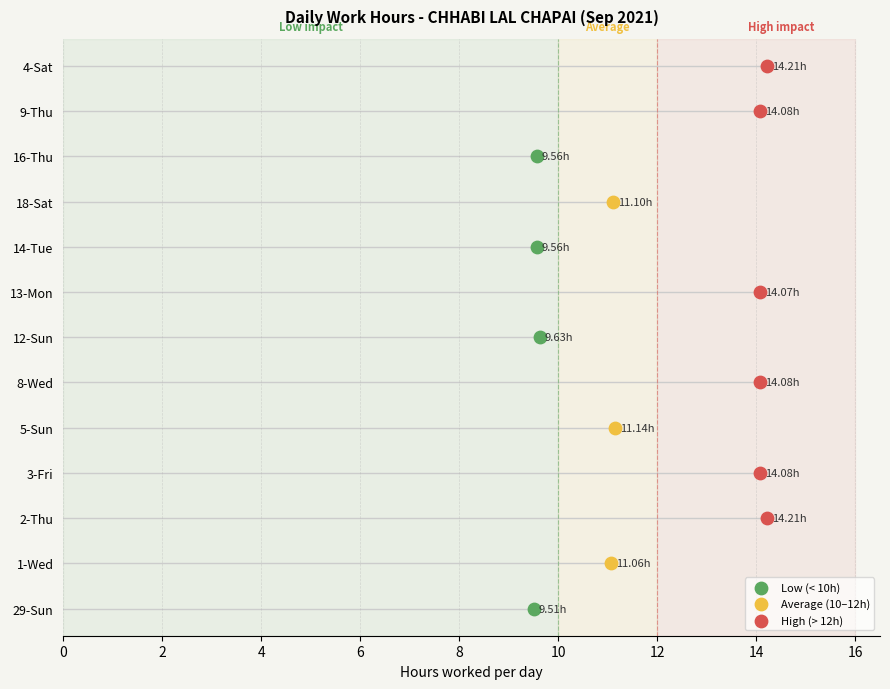

What are all the series names shown in the legend?

Low (< 10h), Average (10–12h), High (> 12h)